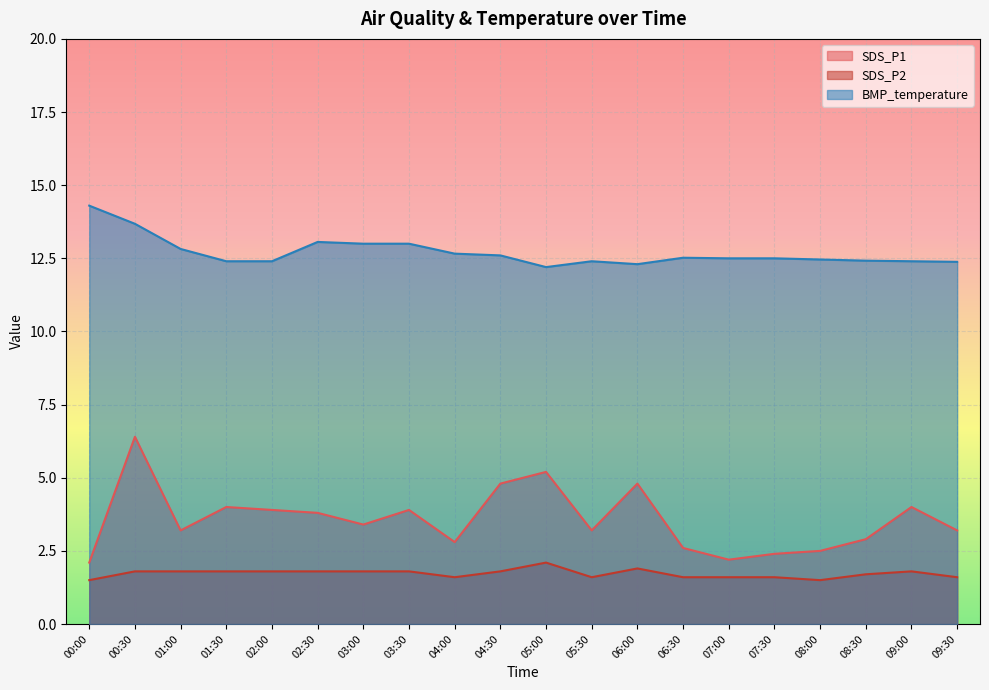

Reading right to left, transcribe all the data shown in this chart.

SDS_P1: 09:30=3.2	09:00=4.0	08:30=2.9	08:00=2.5	07:30=2.4	07:00=2.2	06:30=2.6	06:00=4.8	05:30=3.2	05:00=5.2	04:30=4.8	04:00=2.8	03:30=3.9	03:00=3.4	02:30=3.8	02:00=3.9	01:30=4.0	01:00=3.2	00:30=6.4	00:00=2.1
SDS_P2: 09:30=1.6	09:00=1.8	08:30=1.7	08:00=1.5	07:30=1.6	07:00=1.6	06:30=1.6	06:00=1.9	05:30=1.6	05:00=2.1	04:30=1.8	04:00=1.6	03:30=1.8	03:00=1.8	02:30=1.8	02:00=1.8	01:30=1.8	01:00=1.8	00:30=1.8	00:00=1.5
BMP_temperature: 09:30=12.4	09:00=12.4	08:30=12.4	08:00=12.5	07:30=12.5	07:00=12.5	06:30=12.5	06:00=12.3	05:30=12.4	05:00=12.2	04:30=12.6	04:00=12.7	03:30=13.0	03:00=13.0	02:30=13.1	02:00=12.4	01:30=12.4	01:00=12.8	00:30=13.7	00:00=14.3